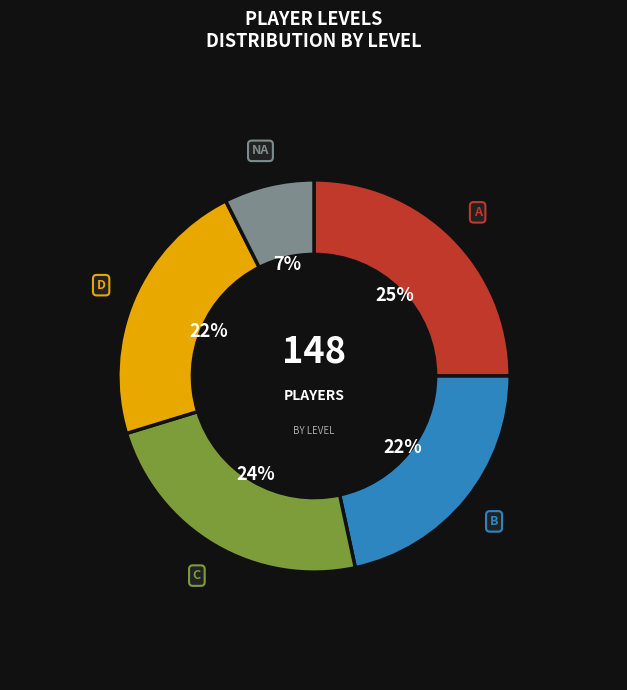

Combined, do B and C account for over 50%?

No